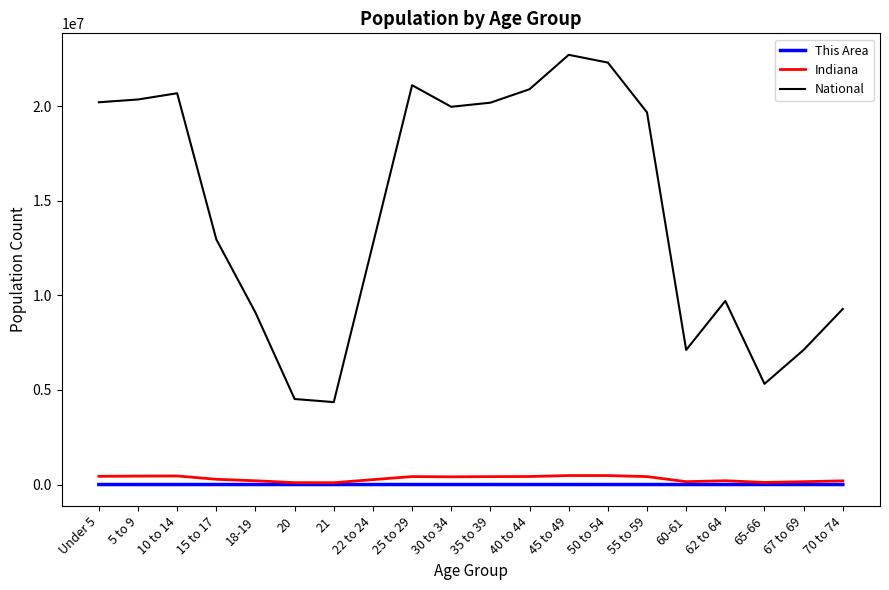

What is the highest value of the National series?

22708591